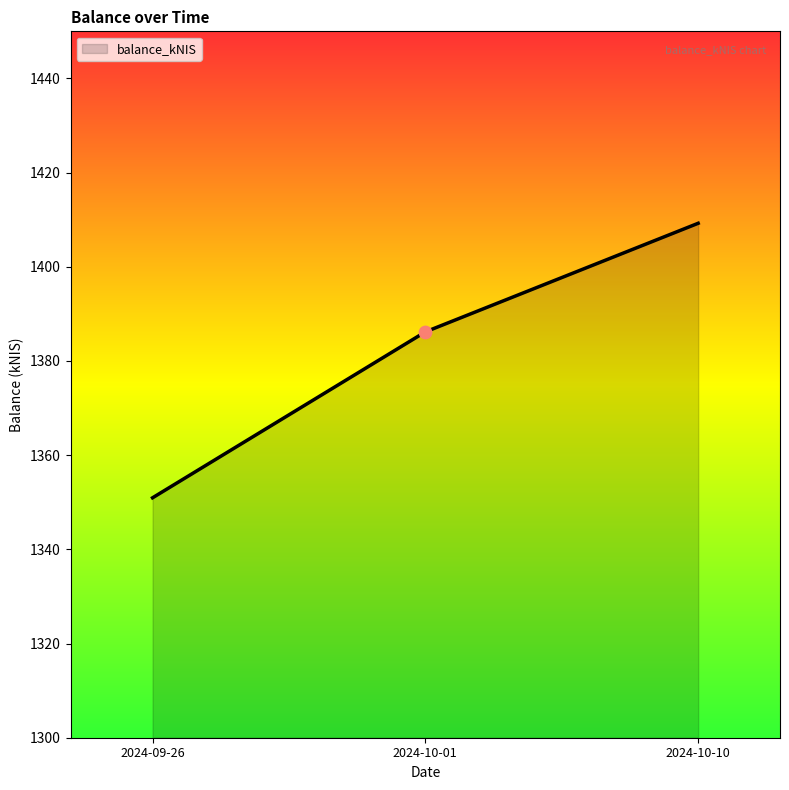

Approximately how many times larger is the value at 2024-10-01 compared to 2024-10-10?

1.0